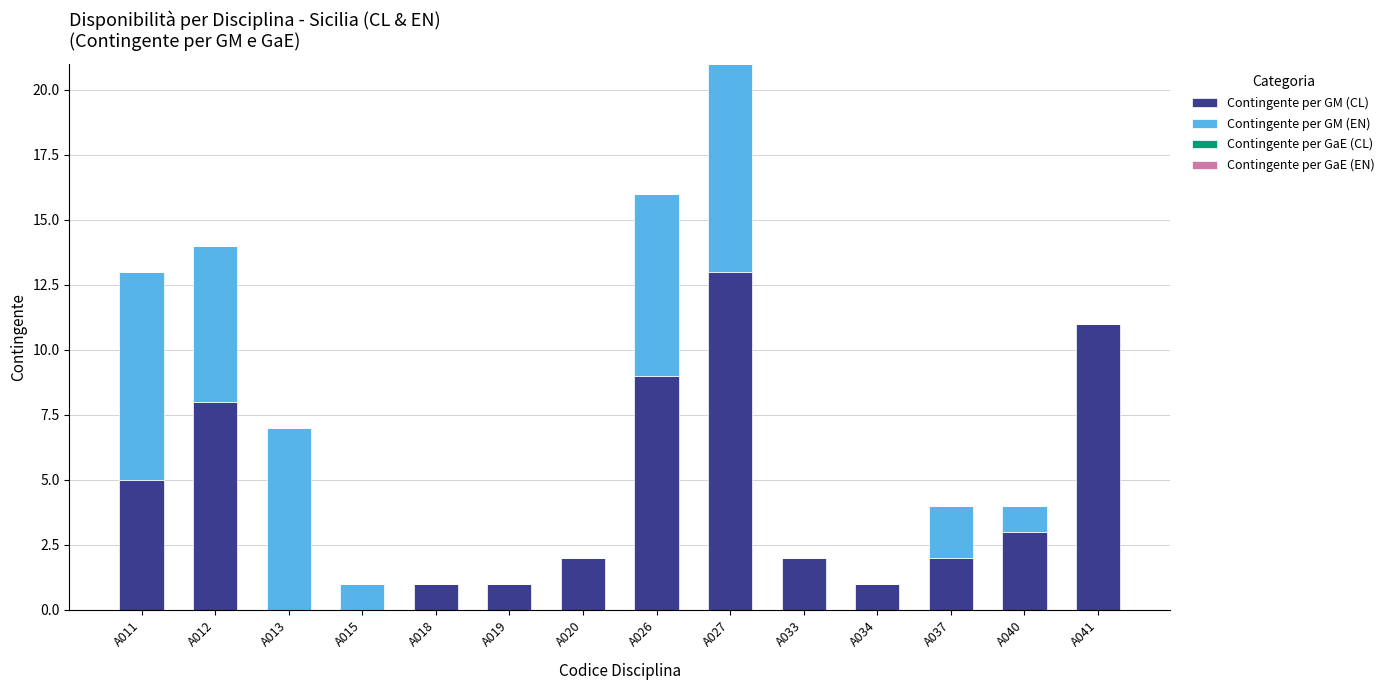

What is the maximum value for Contingente per GM (CL)?

13